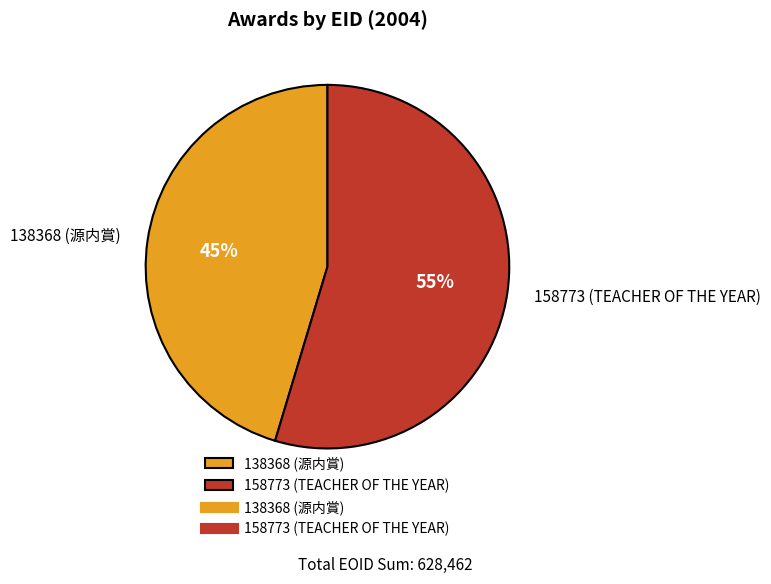

Is 138368 (源内賞) the majority of the pie?

No